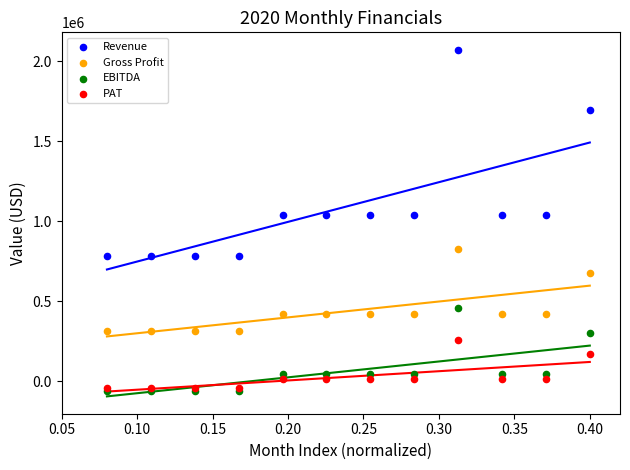

Which series has the largest Y range (max minus min)?

Revenue